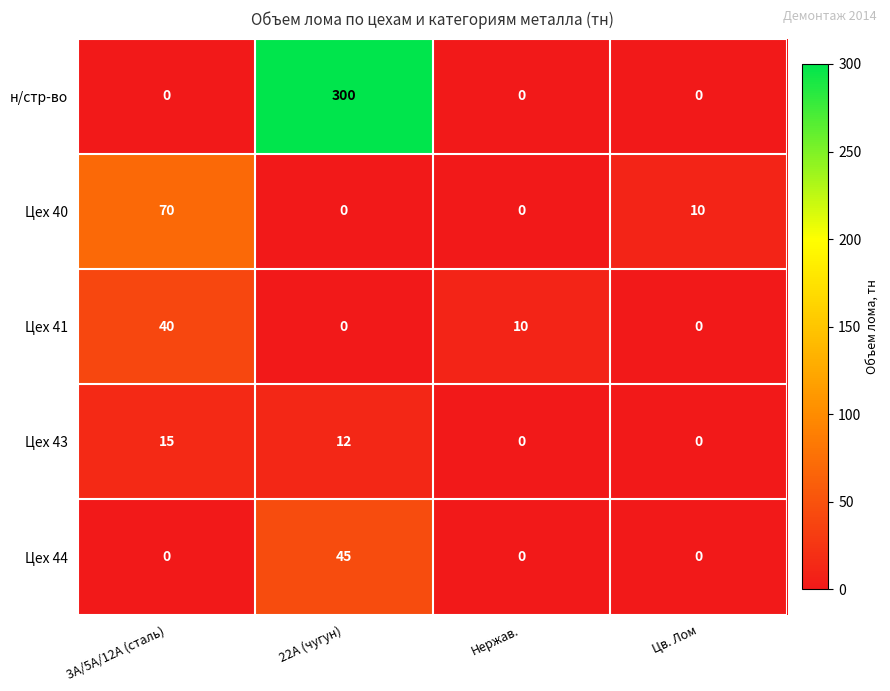

What is the difference between the н/стр-во values at Нержав. and 22А (чугун)?

300